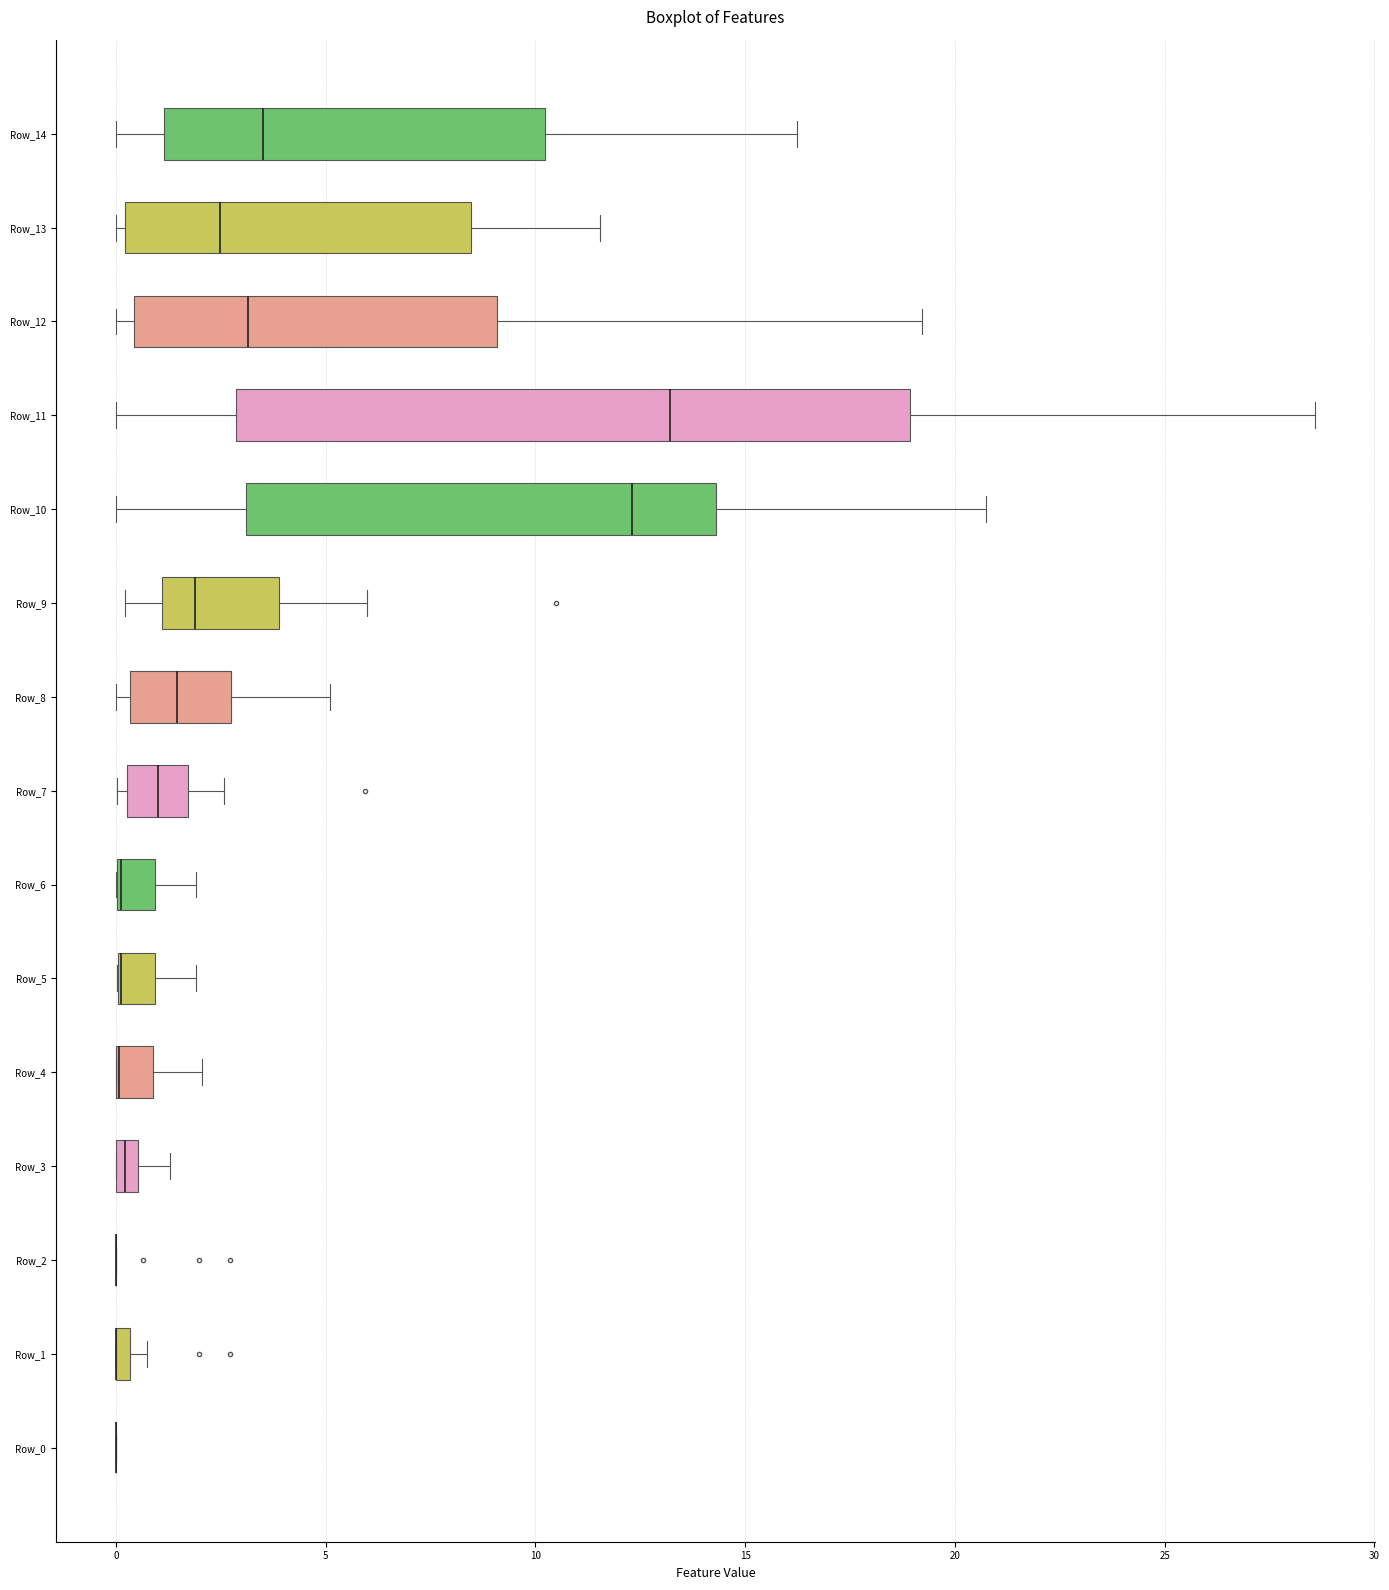

Where does the median line of the box for Row_7 sit on the x-axis? The values are not printed on the chart, so give them approximately, as read against the axis.

1.0